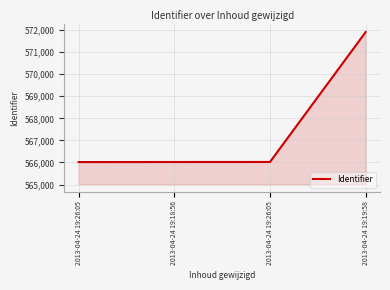

Does the chart display data point markers on the line(s)?

No